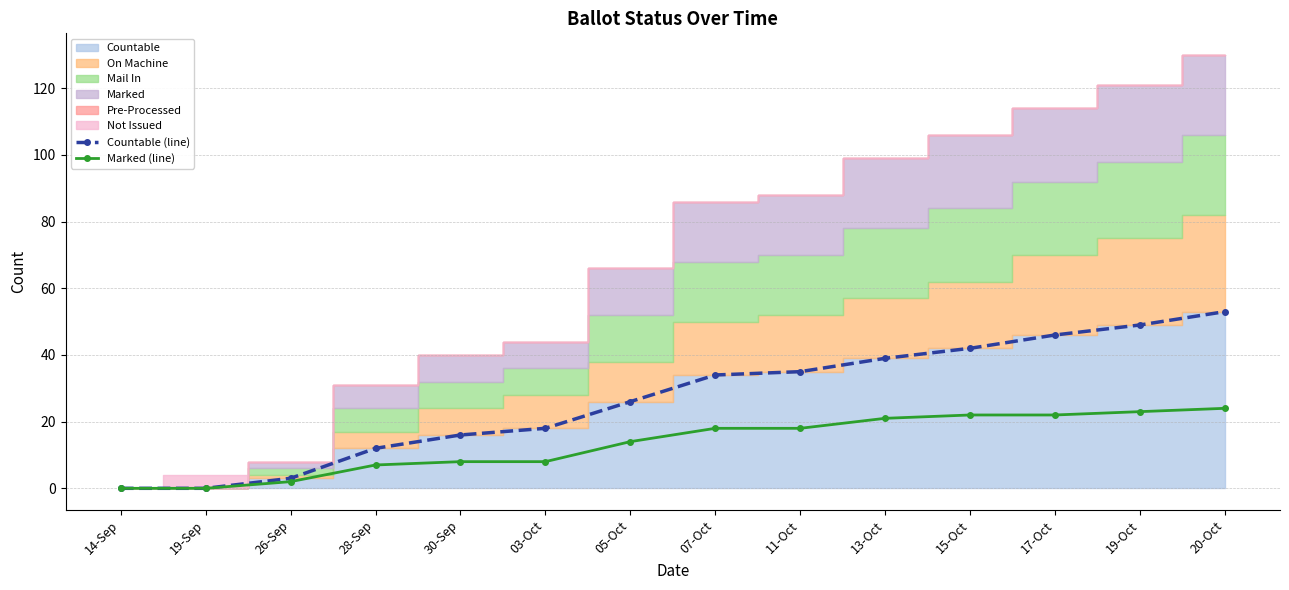

True or false: Countable (line) has a value of 12 at 28-Sep.

True